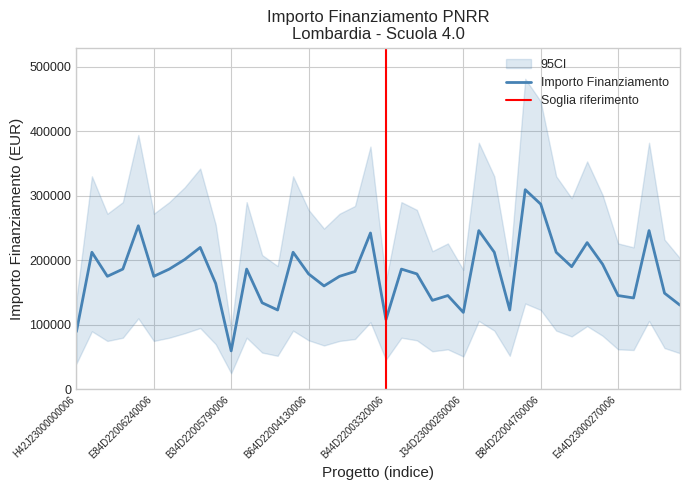

Which has a higher value, J34D23000260006 or J17G23000010005?

J17G23000010005